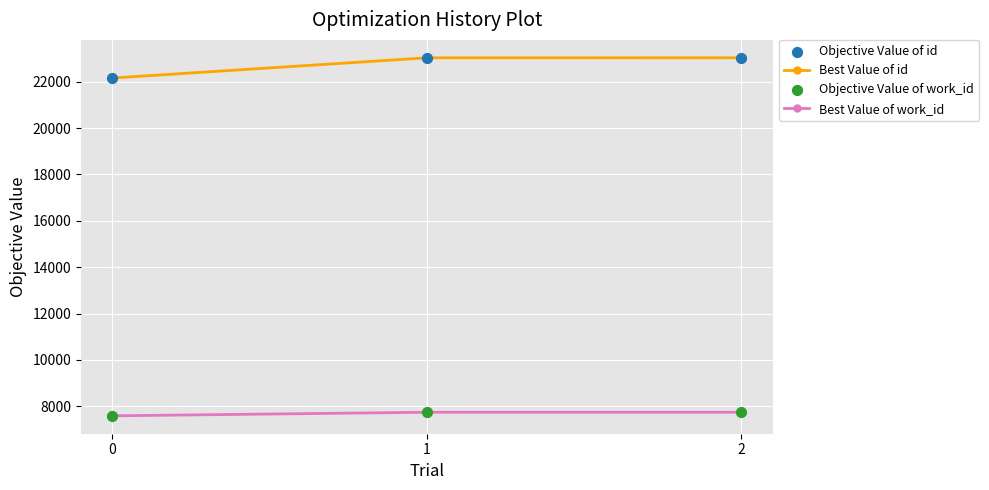

At how many categories does at least one series exceed 9807?

3